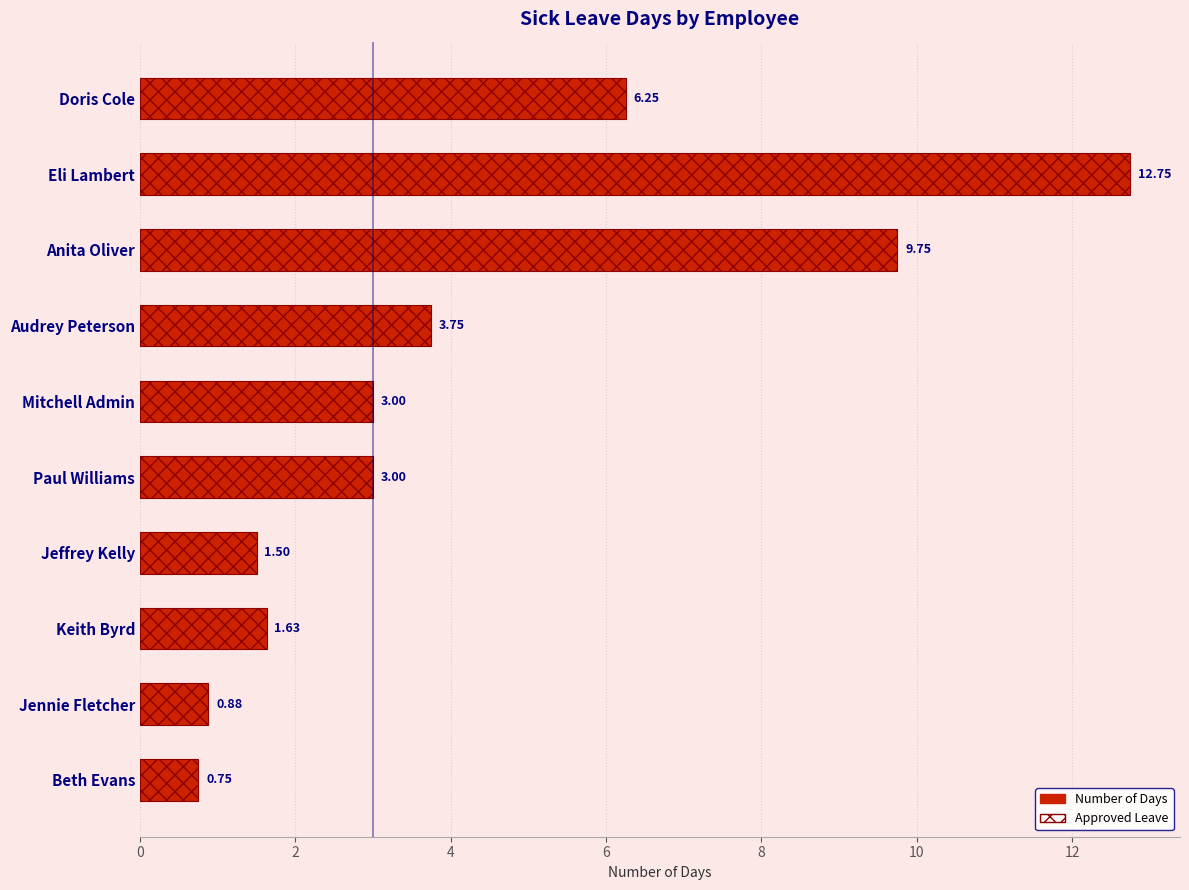

Does the chart contain any negative values?

No